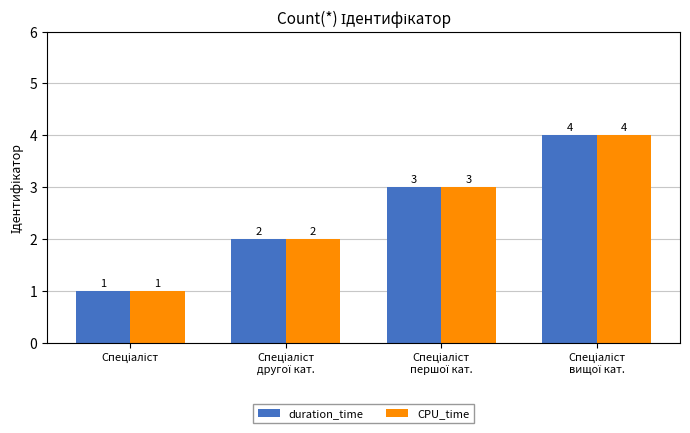

How many CPU_time values are between 2 and 4?

3